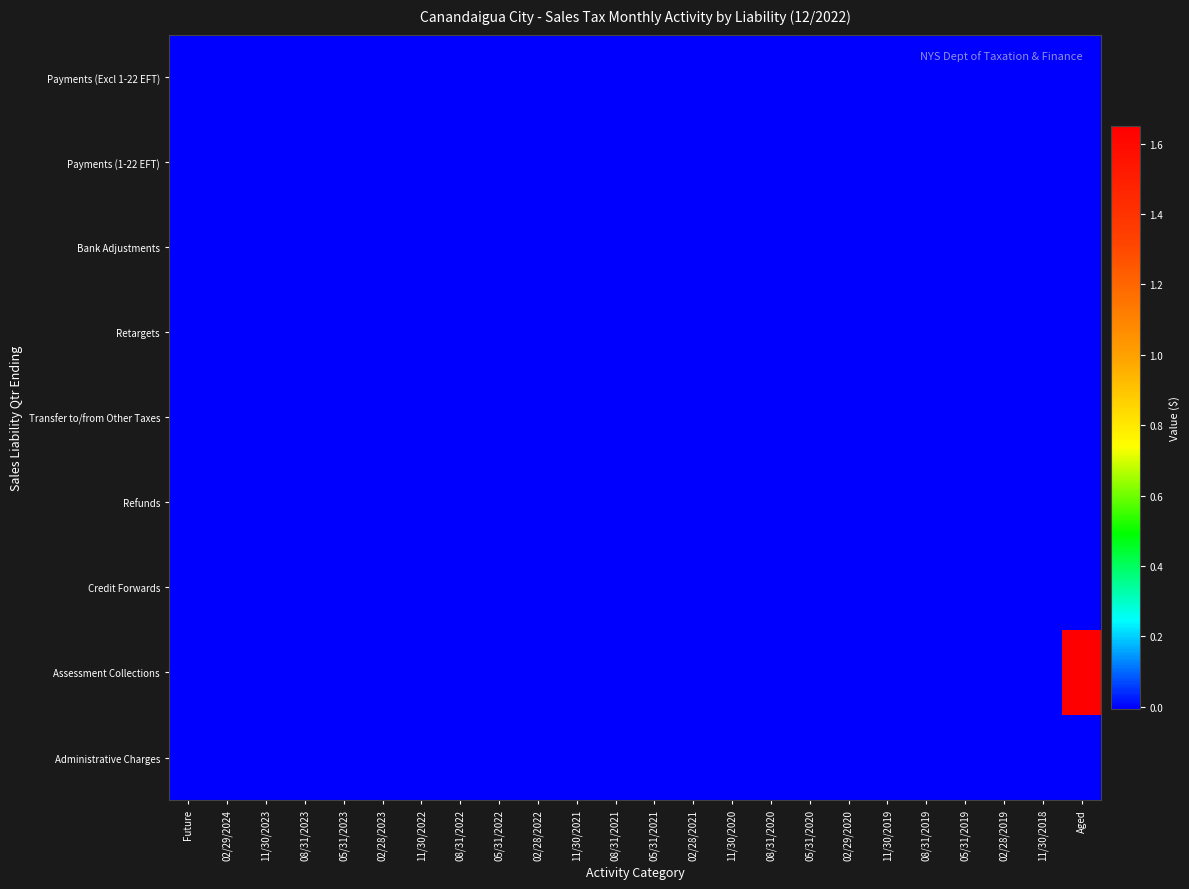

What is the total value across all series at Aged?

1.6